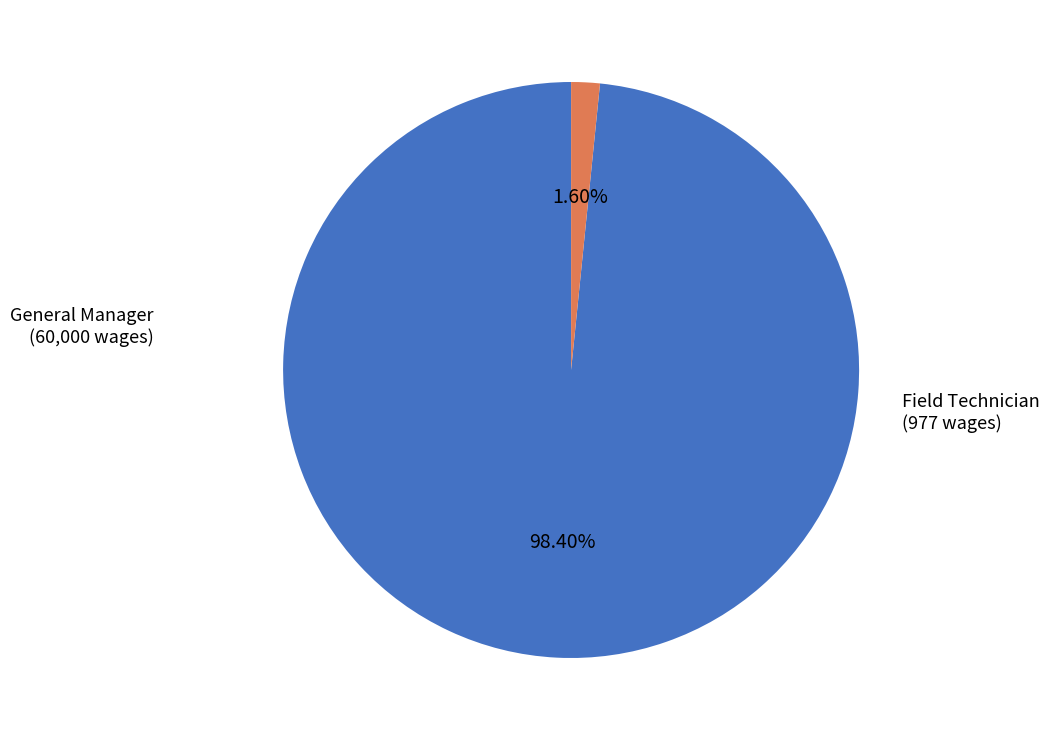

Does any single category account for the majority?

Yes